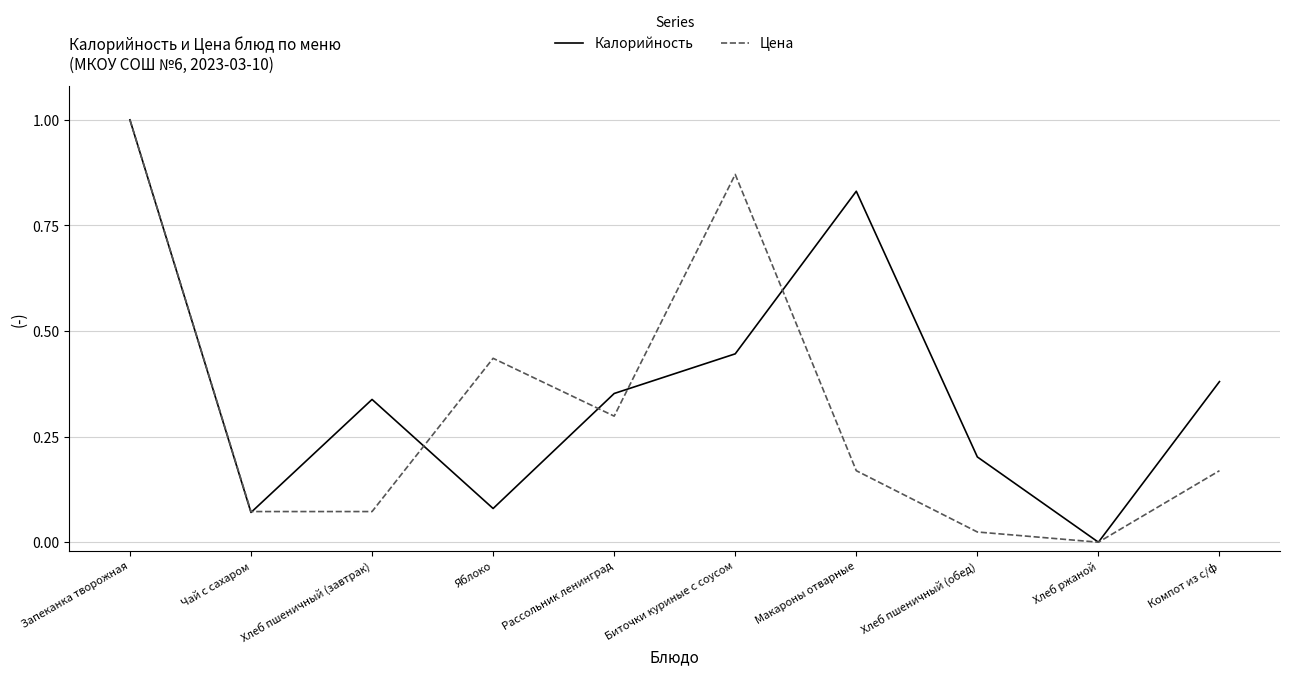

Between Биточки куриные с соусом and Макароны отварные, which series saw the biggest shift?

Цена